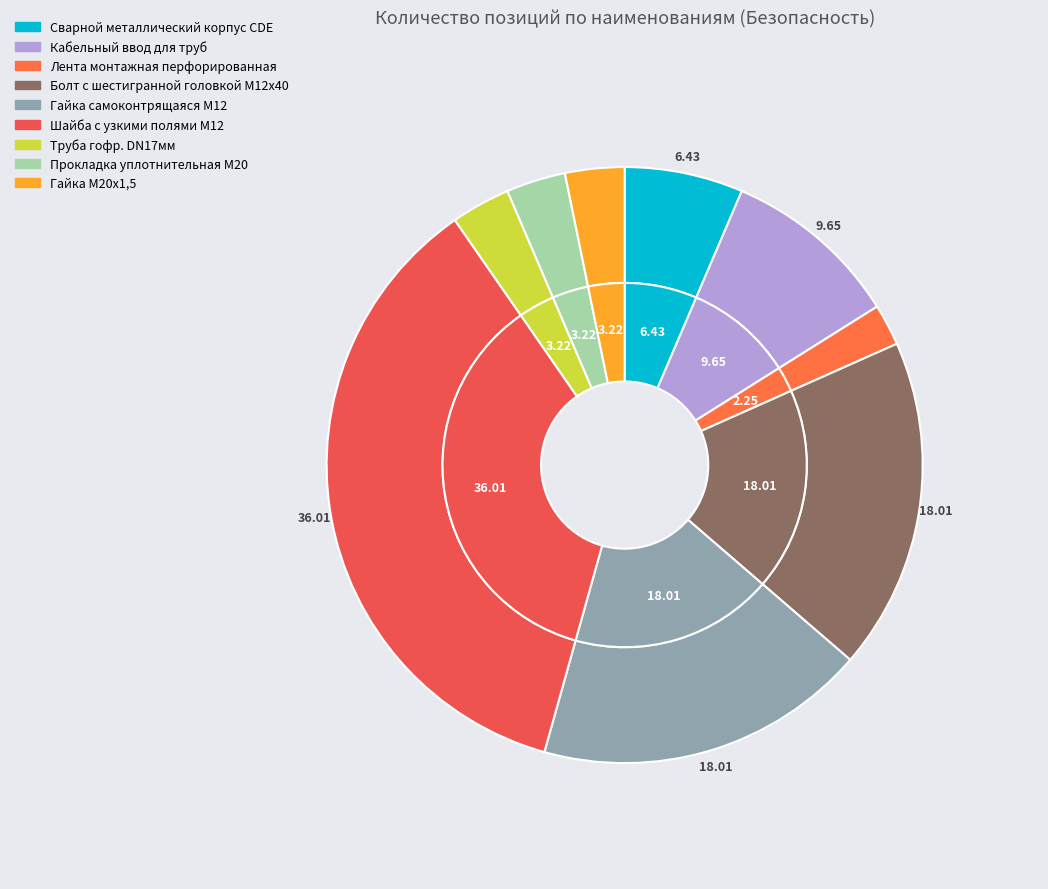

The Сварной металлический корпус CDE slice represents 1% of the pie. True or false?

False